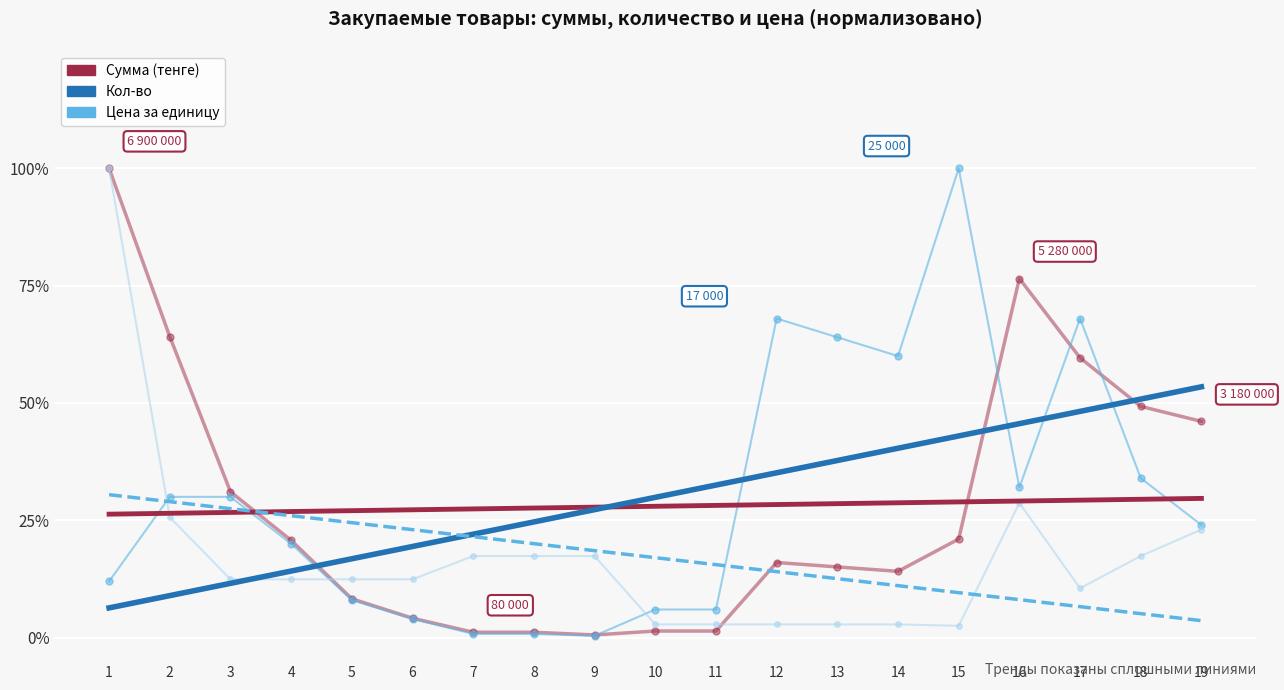

Which category has the highest value in the Цена за единицу series?

1